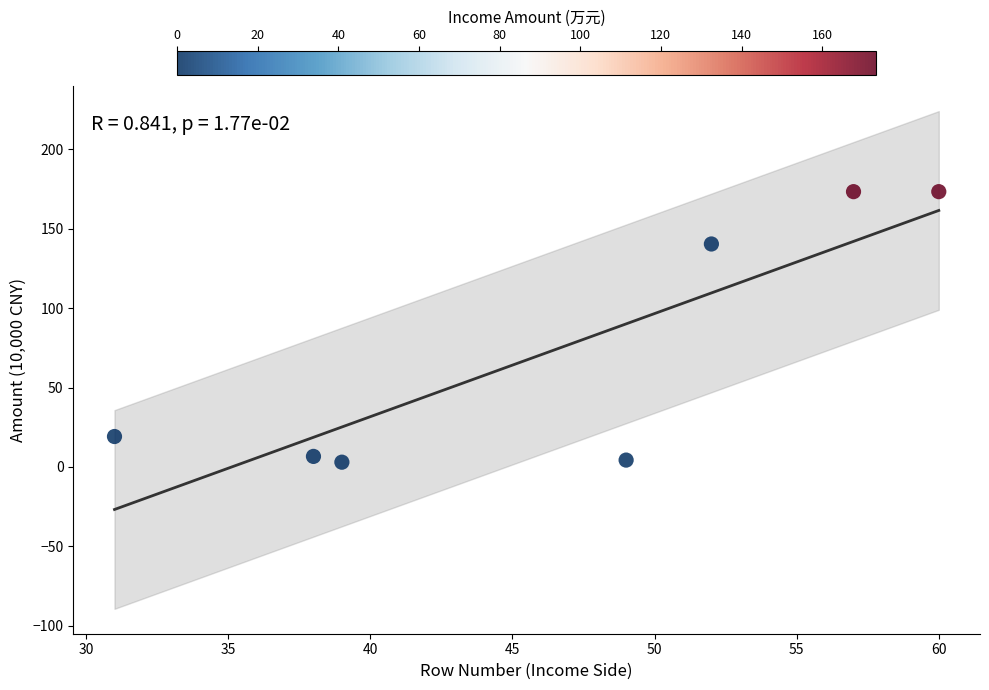

What is the range of Y values (max minus min)?

170.4